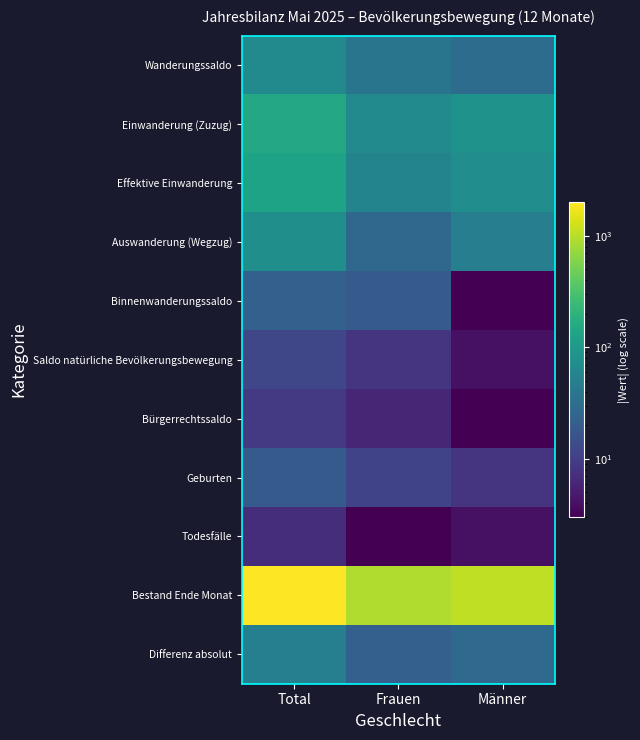

Which series has the largest total across all categories?

Bestand Ende Monat